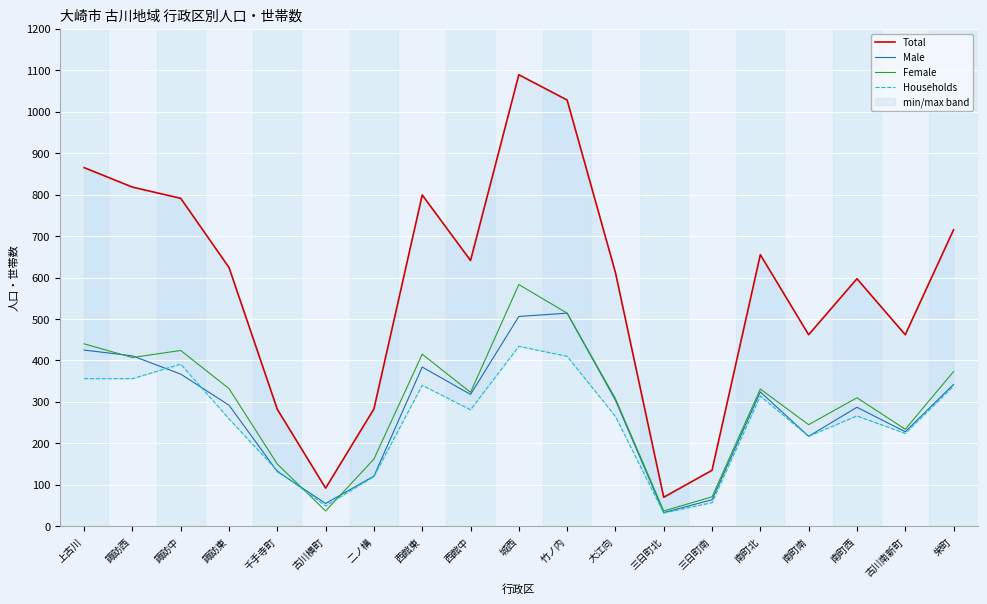

What is the minimum value for Households?

32